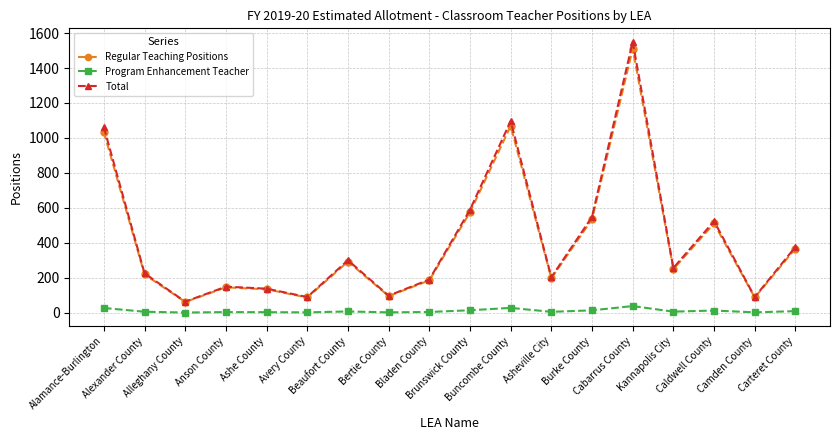

True or false: Regular Teaching Positions has more than 0 points higher than both neighbors.

True